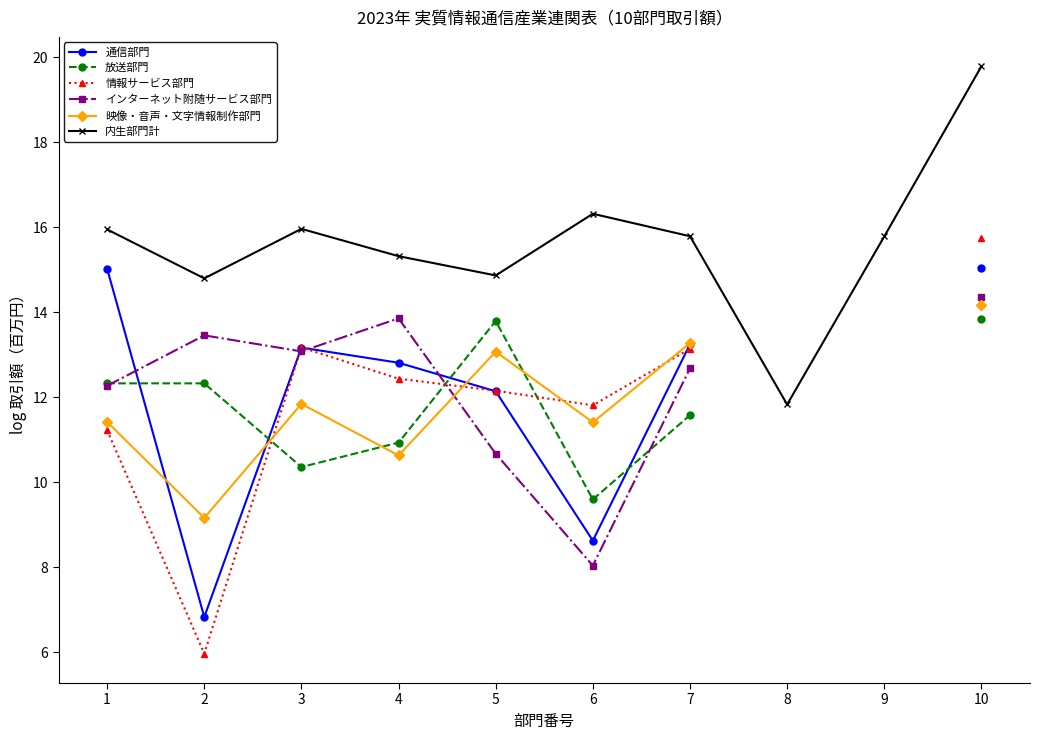

Is it true that 内生部門計 equals 28.0 at 10?

False